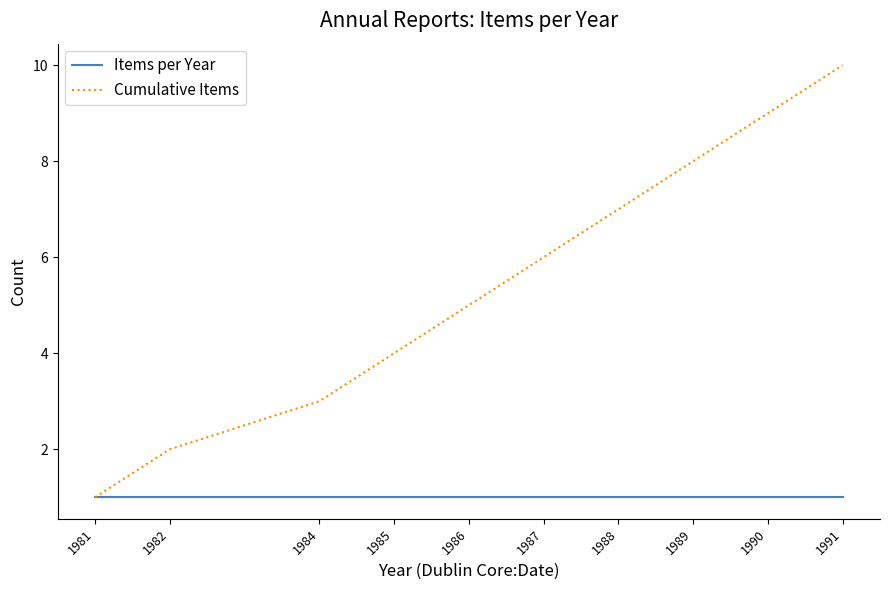

At which label does Cumulative Items reach its peak?

1991